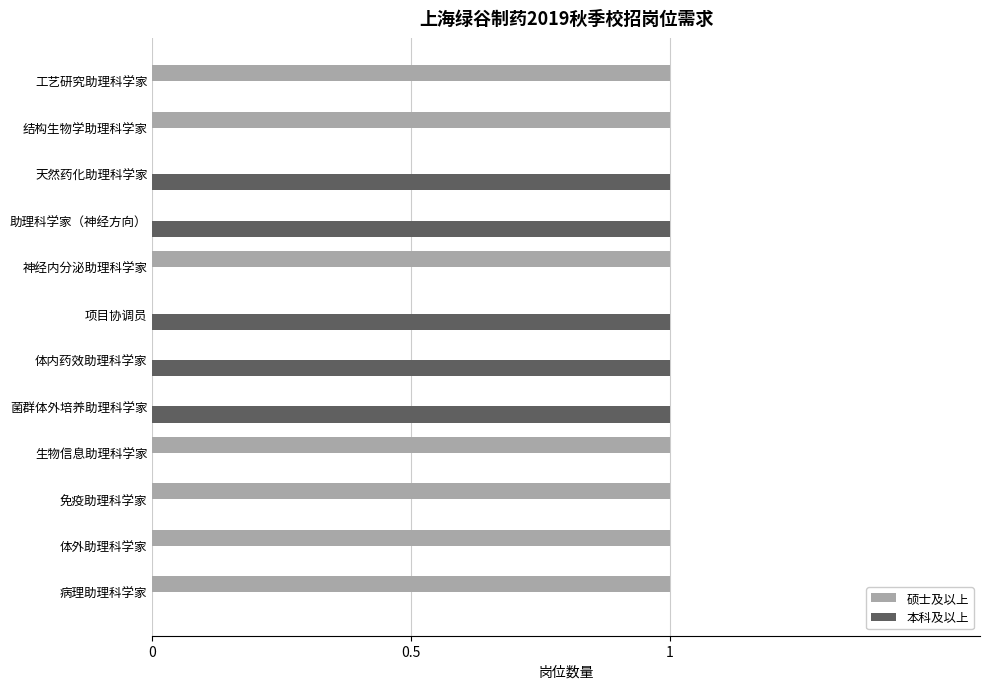

Is it true that 本科及以上 equals 0 at 生物信息助理科学家?

True